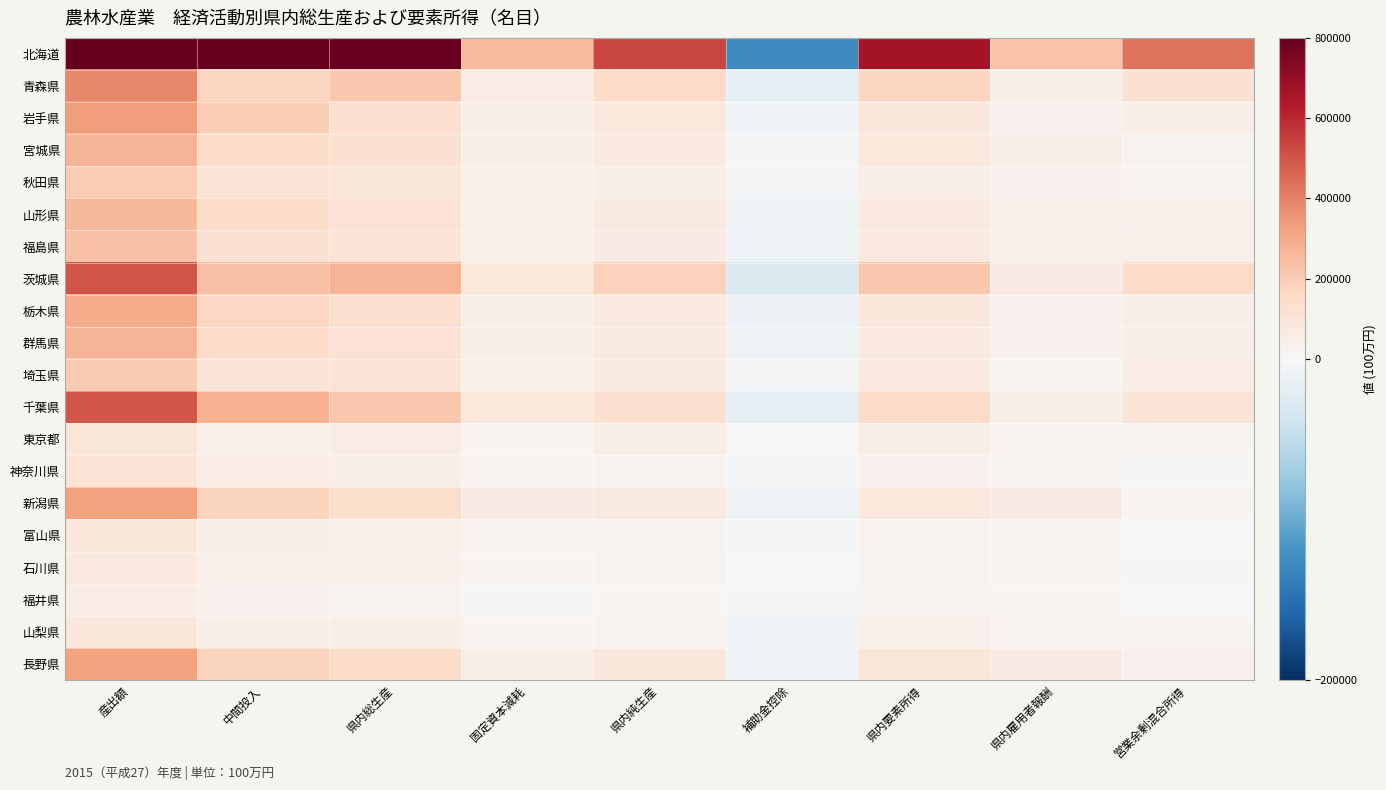

At how many categories does at least one series exceed 1426479?

1